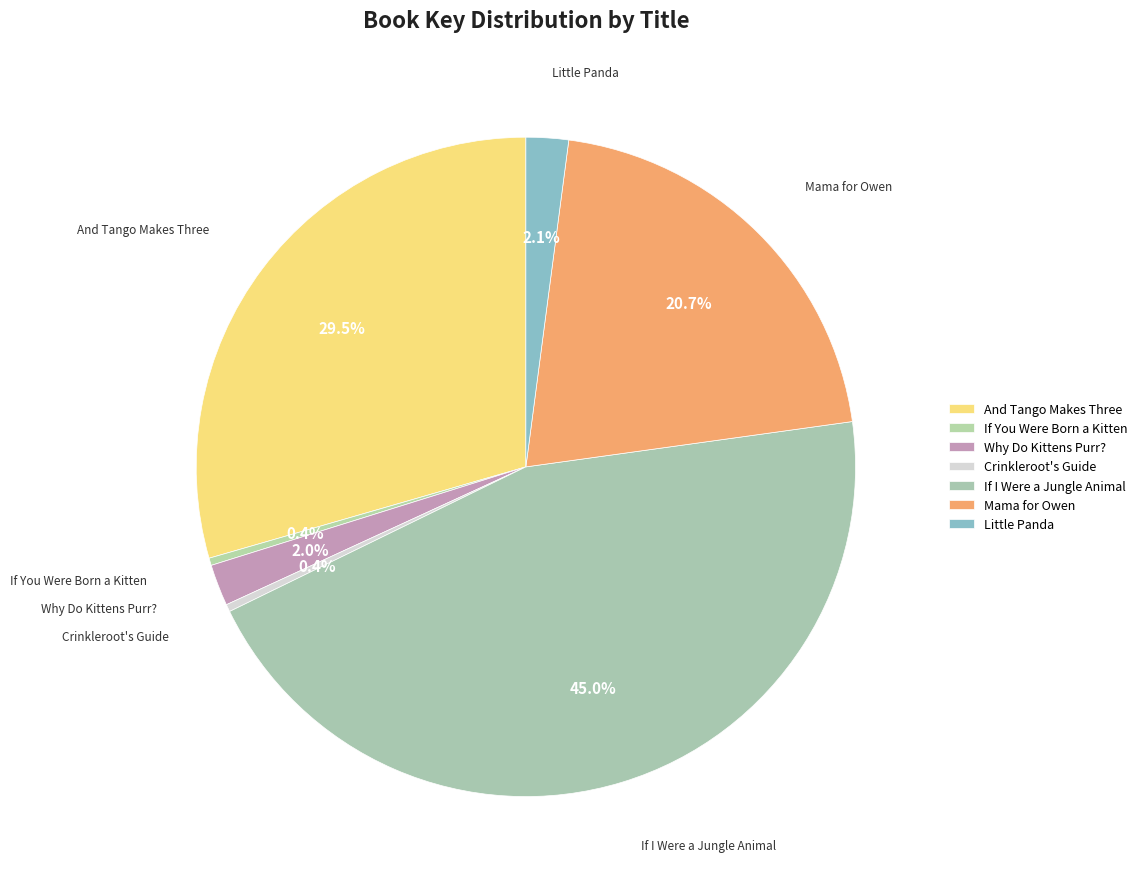

What is the largest slice in the pie chart?

If I Were a Jungle Animal